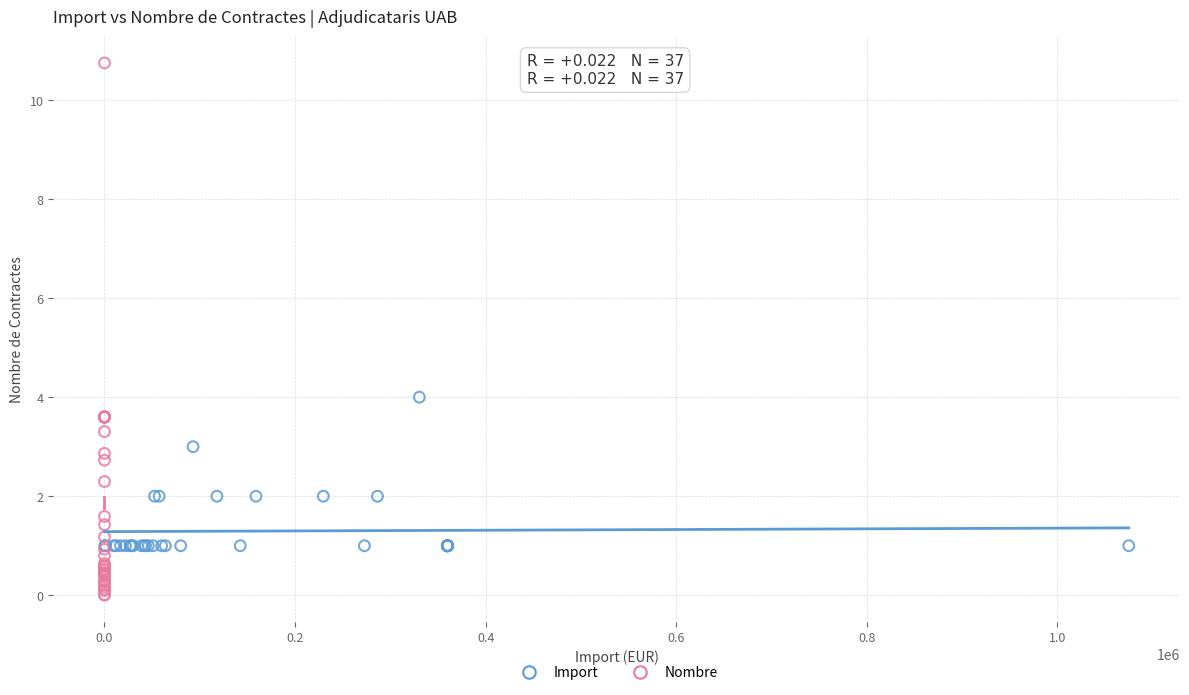

What are all the series names shown in the legend?

Import, Nombre